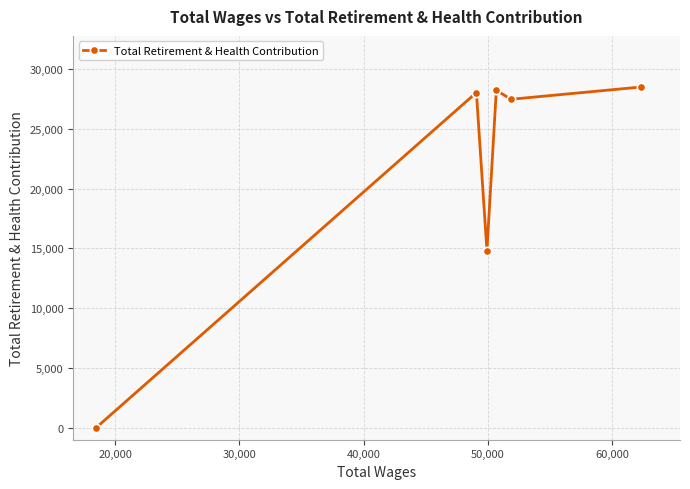

How many interior local peaks (higher than both neighbors) does the data have?

2